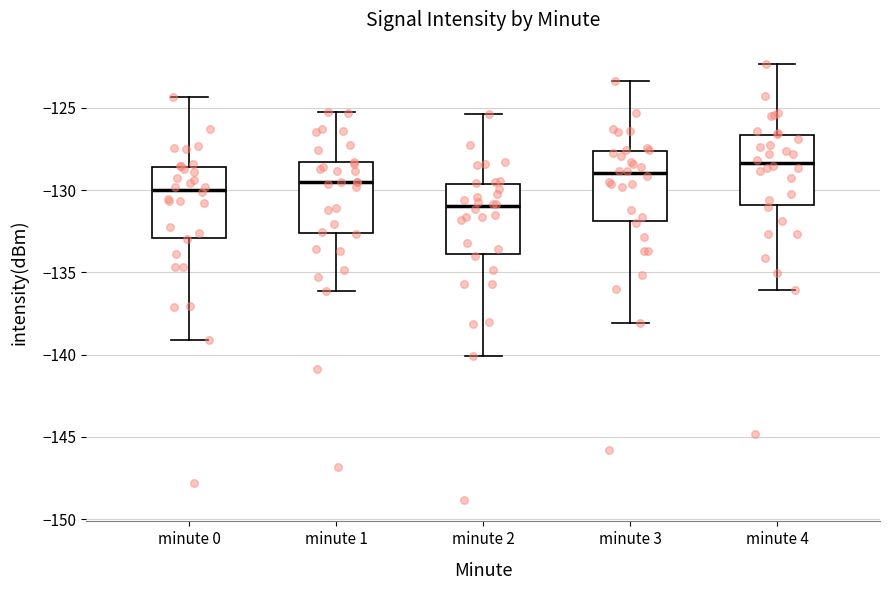

Reading left to right, read every box against the y-axis: the position of its median line, the range the box covers, and the ends of its whiskers. The values are not printed on the chart, so give them approximately, as read against the axis.

minute 0: median -130.0, box -133.0 to -128.5, whiskers -139.0 to -124.5
minute 1: median -129.5, box -132.5 to -128.5, whiskers -136.0 to -125.5
minute 2: median -131.0, box -134.0 to -129.5, whiskers -140.0 to -125.5
minute 3: median -129.0, box -132.0 to -127.5, whiskers -138.0 to -123.5
minute 4: median -128.5, box -131.0 to -126.5, whiskers -136.0 to -122.5